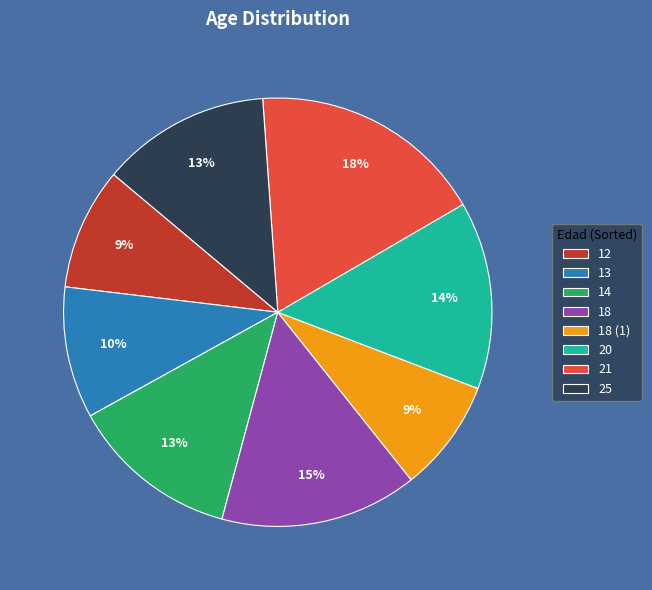

To the nearest percent, what portion does 18 represent?

15%